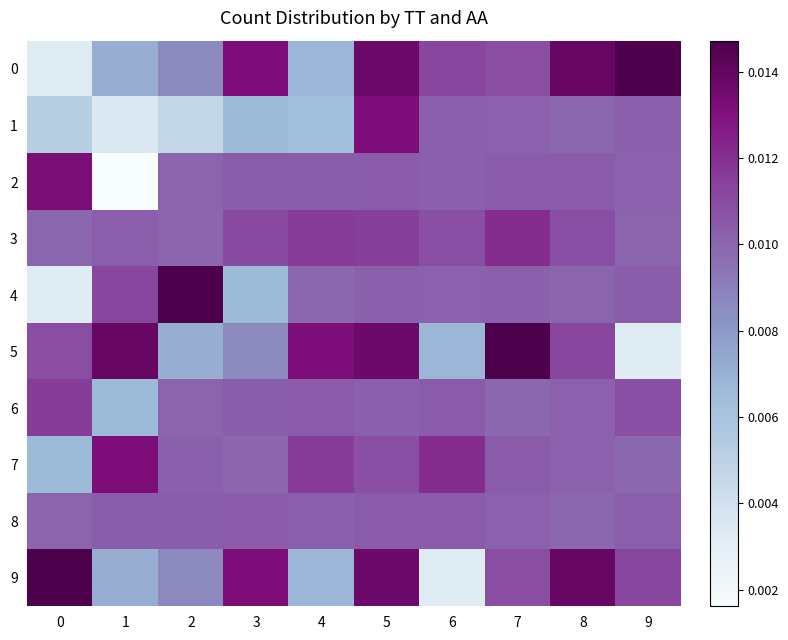

At which label is 5 closest to 0?

9